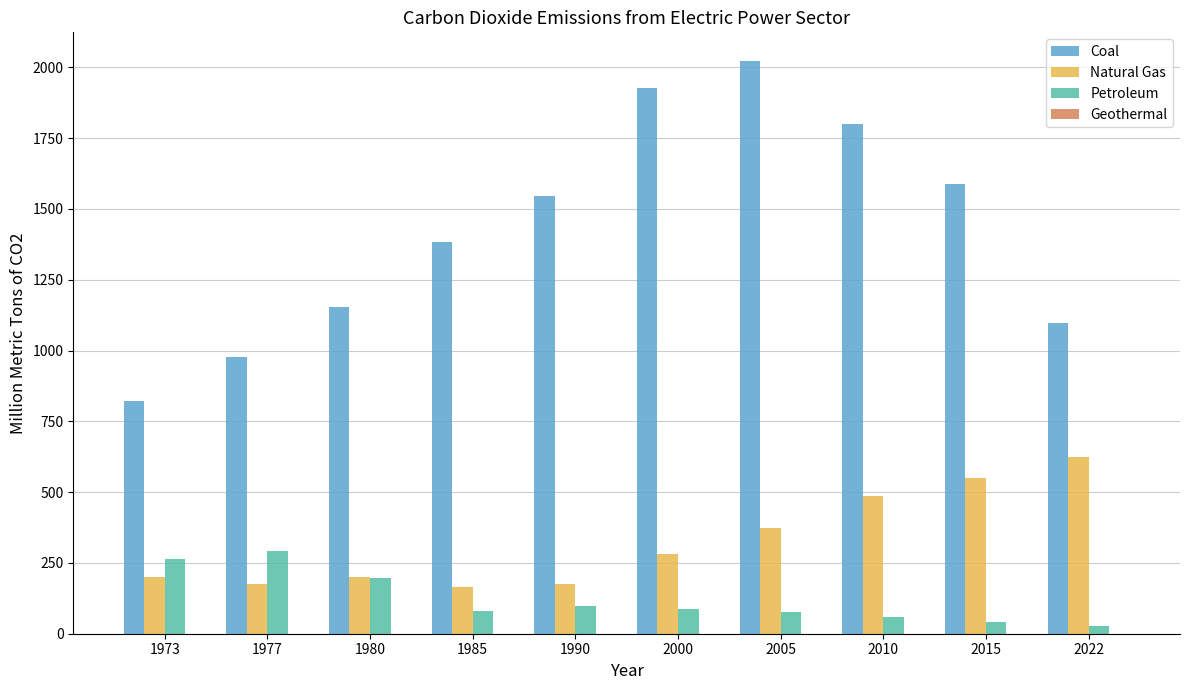

How many groups of bars are there?

10